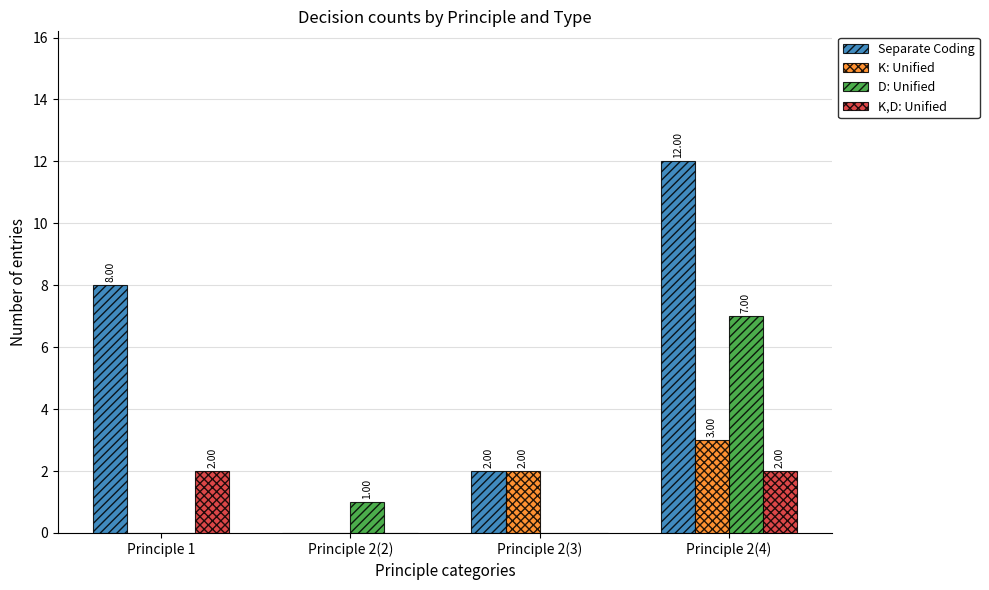

Reading left to right, list all the values displayed in this chart.

Separate Coding: 8	0	2	12
K: Unified: 0	0	2	3
D: Unified: 0	1	0	7
K,D: Unified: 2	0	0	2